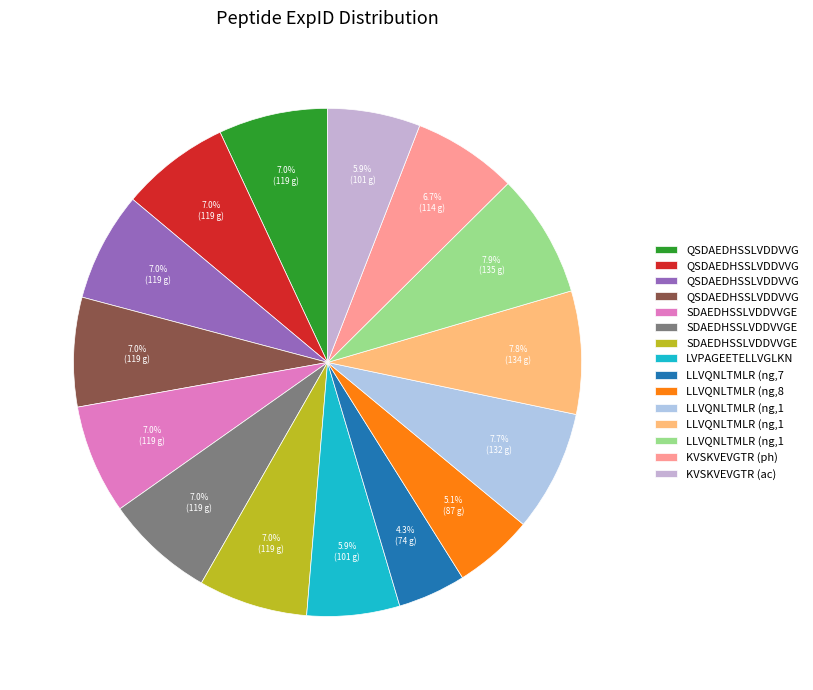

Count the number of slices in the pie.

15